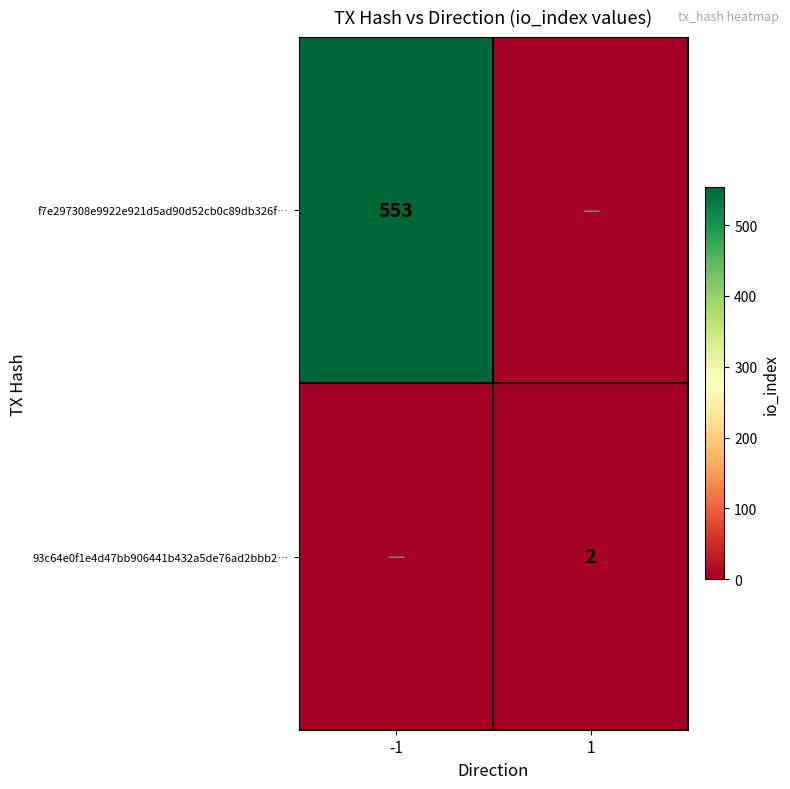

What is the greatest value displayed?

553